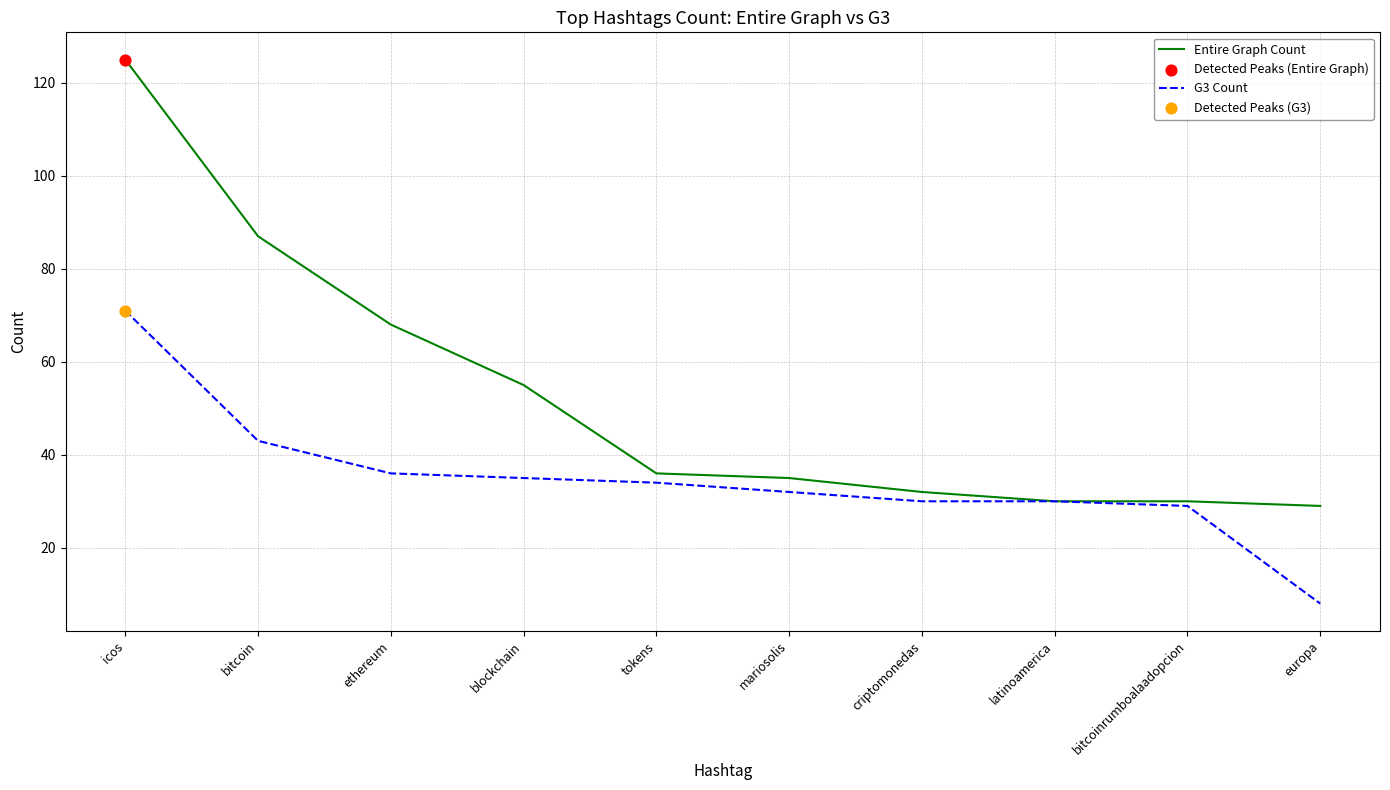

Between icos and europa, which series saw the biggest shift?

Entire Graph Count